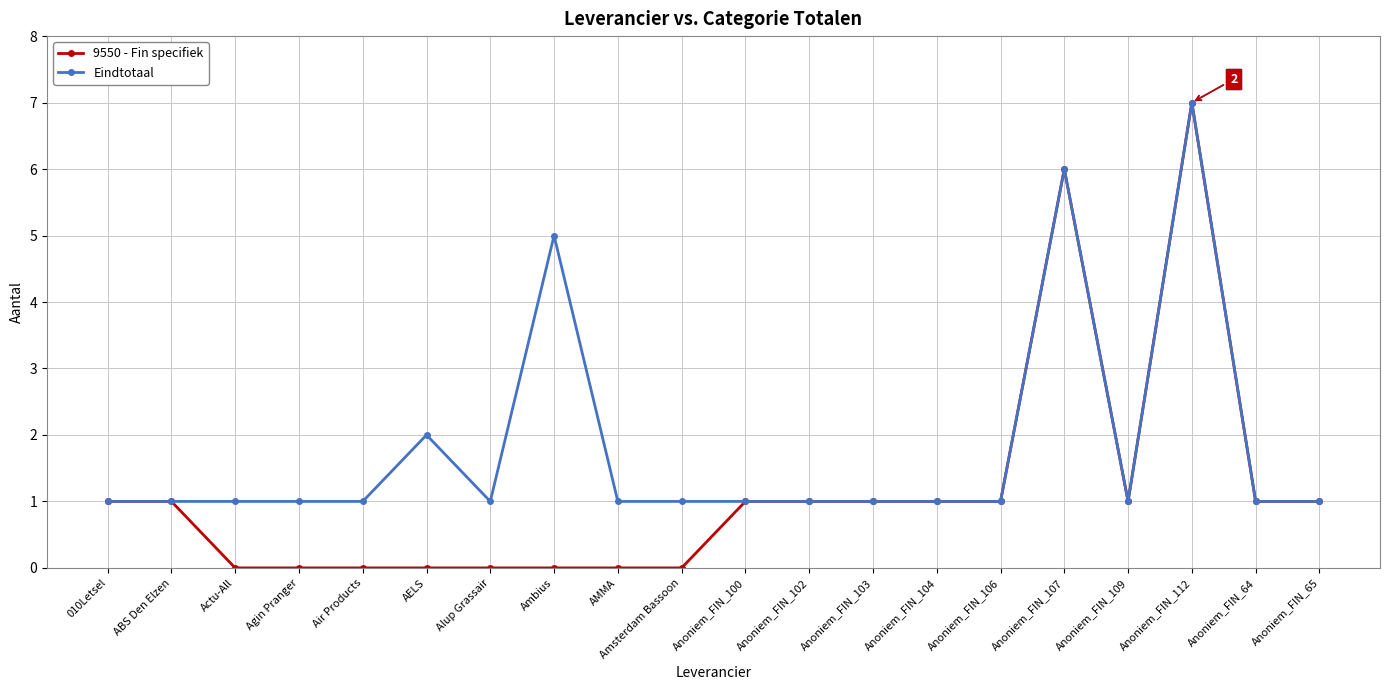

How many lines are shown in the chart?

2